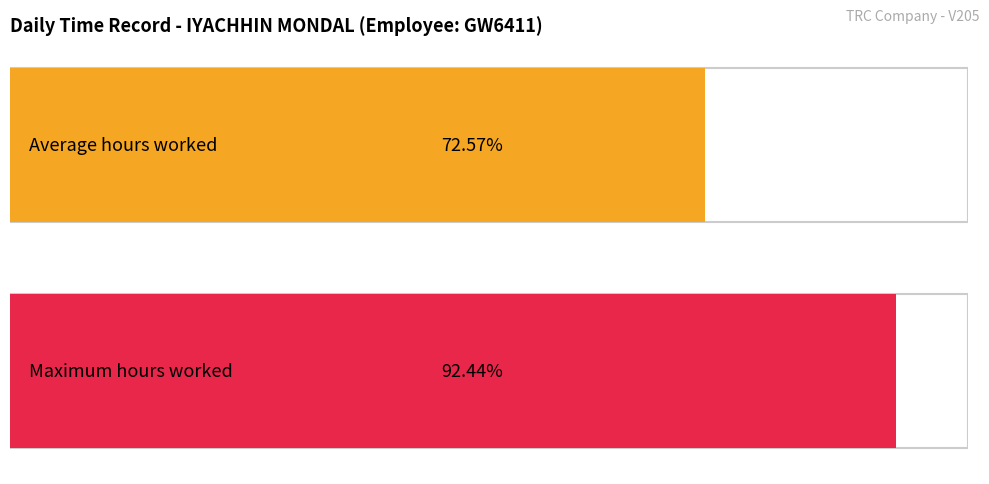

True or false: the data shows 6.1 at 29.

False